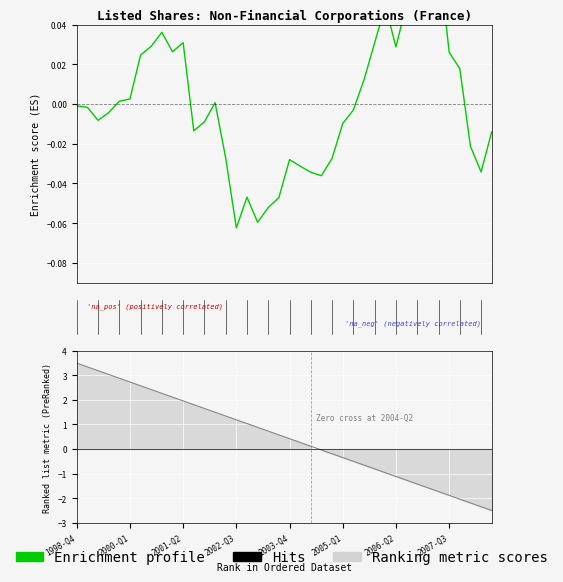

The chart shows a value of -0.0 at 2003-Q1. True or false?

False